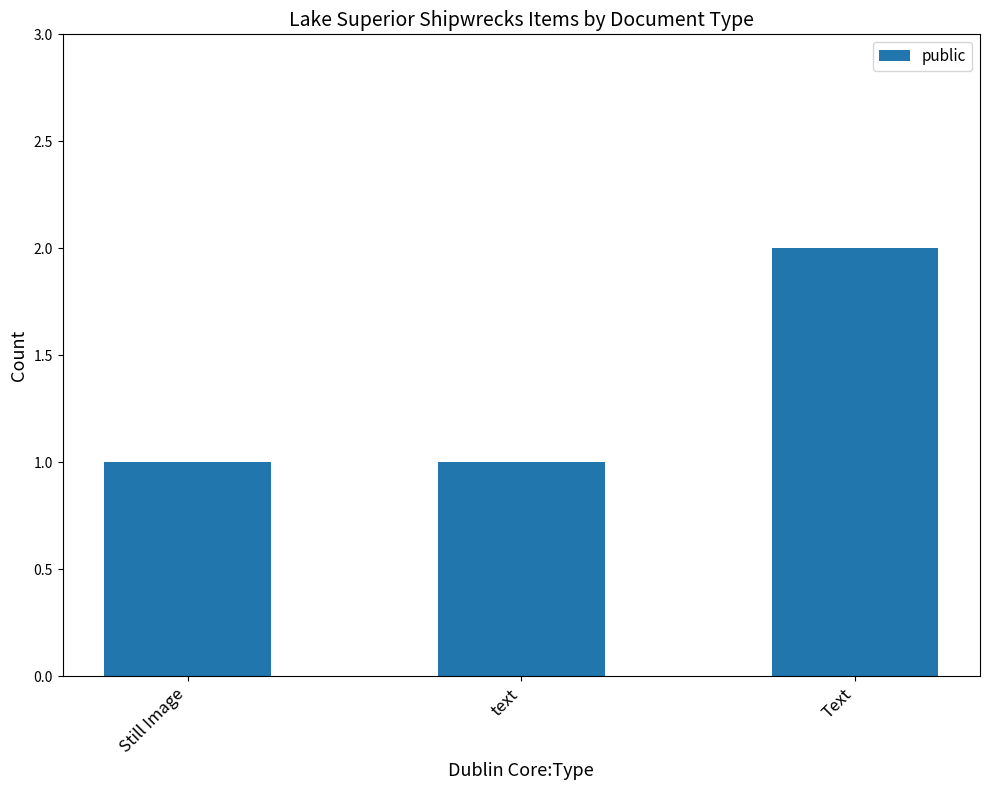

Is it true that the value at Text is 3?

False